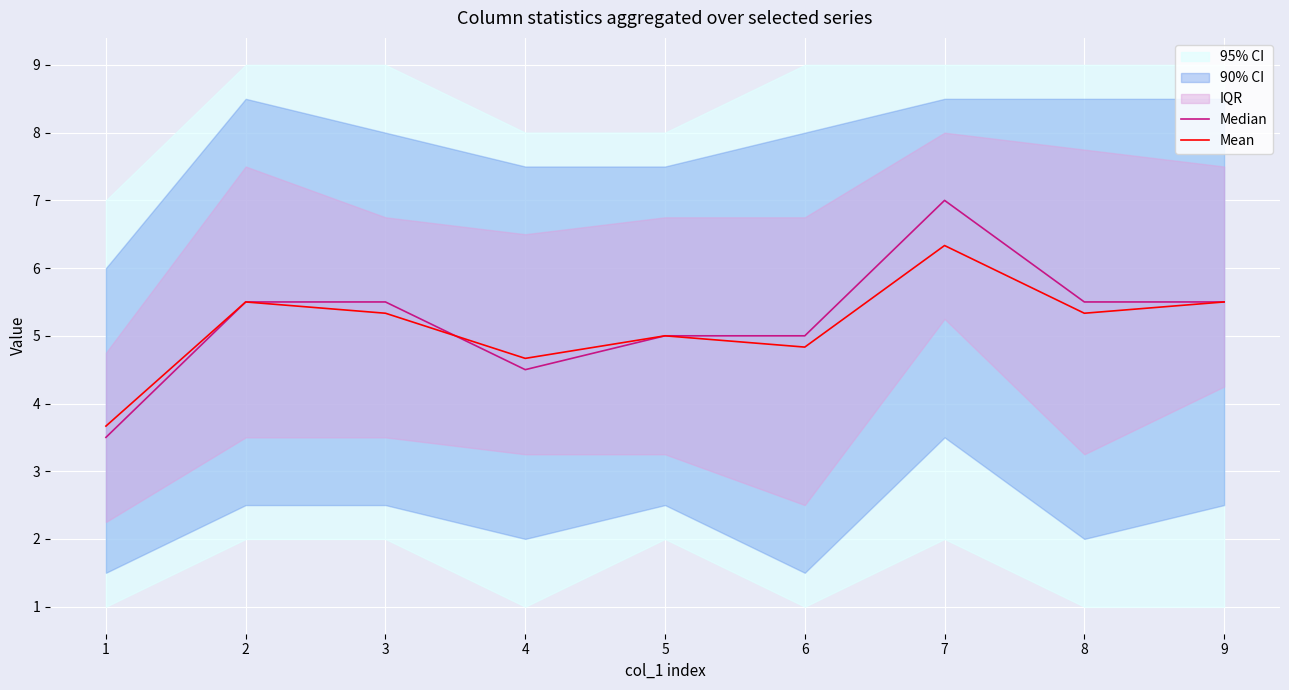

The value of Mean at 4 is 6.1. True or false?

False